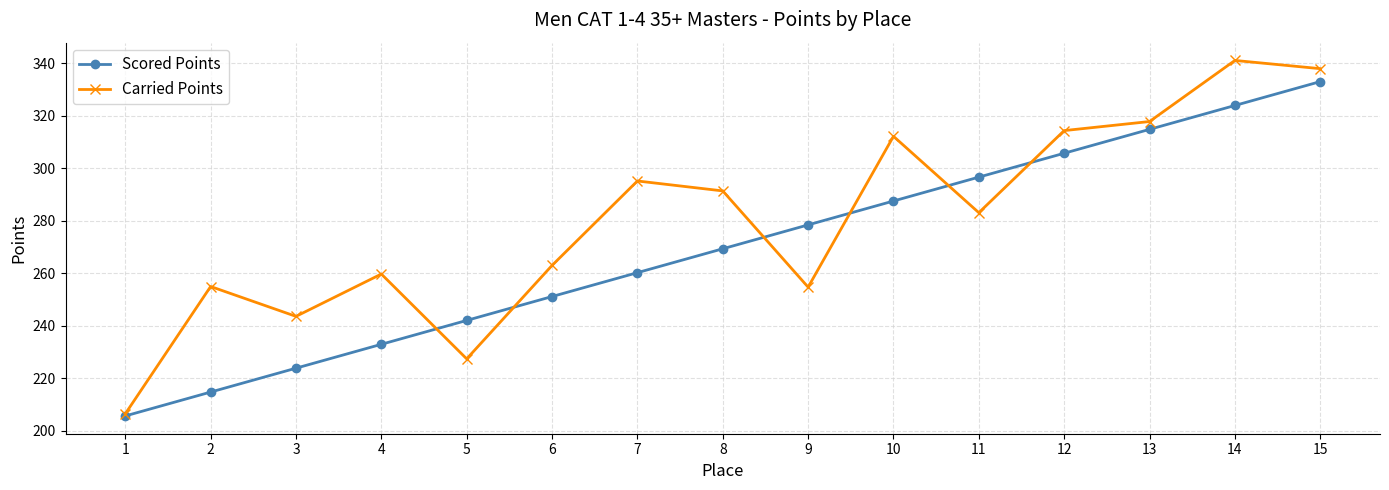

At which label does Scored Points reach its peak?

15